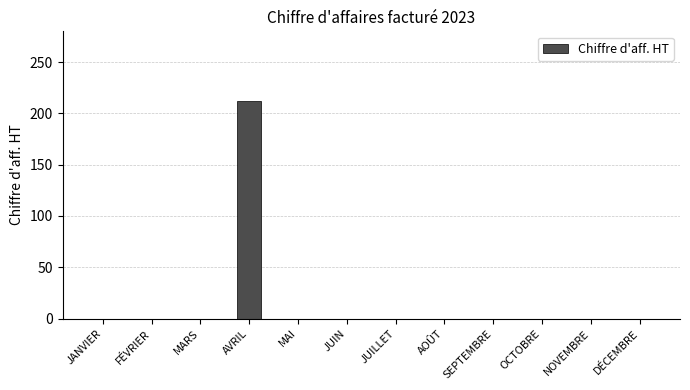

True or false: the data shows 212 at AVRIL.

True